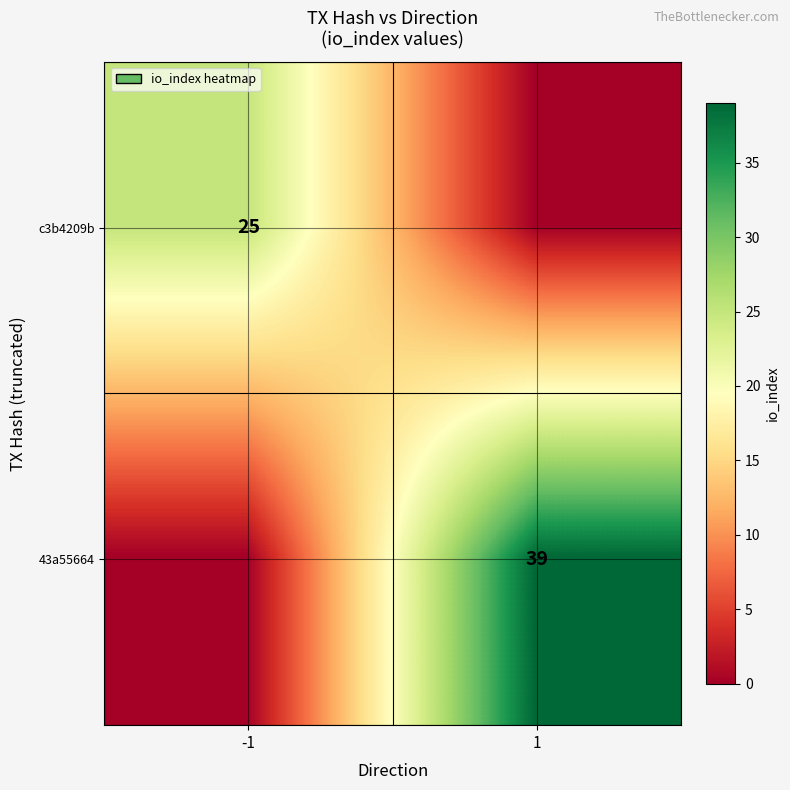

At how many categories does at least one series exceed 22?

2